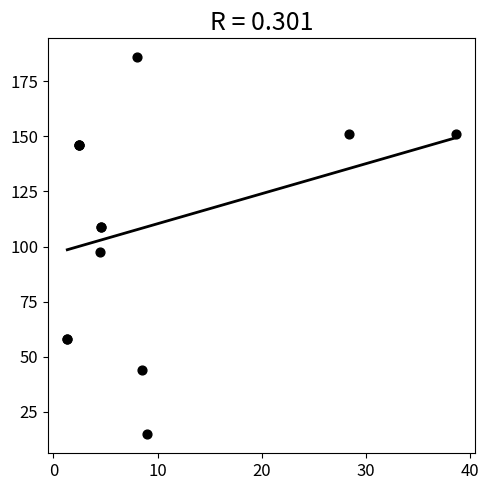

What Y value in the scatter plot is closest to 100?

97.6